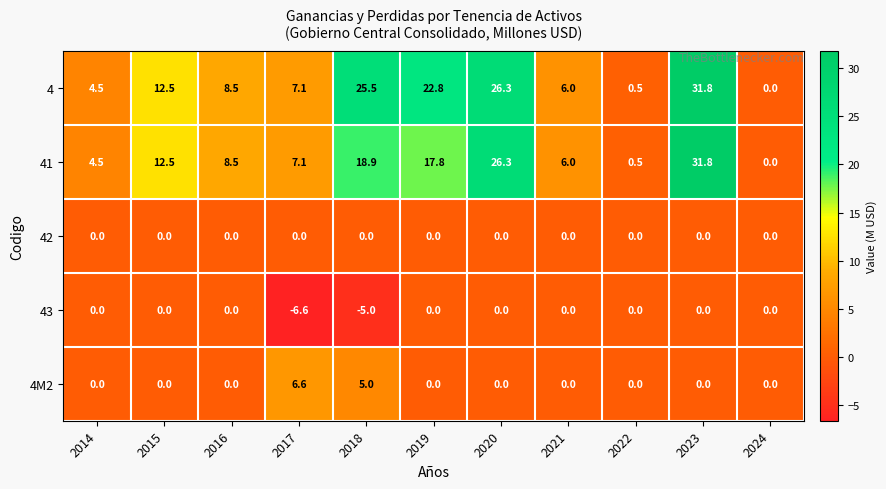

What is the total value across all series at 2020?

52.6